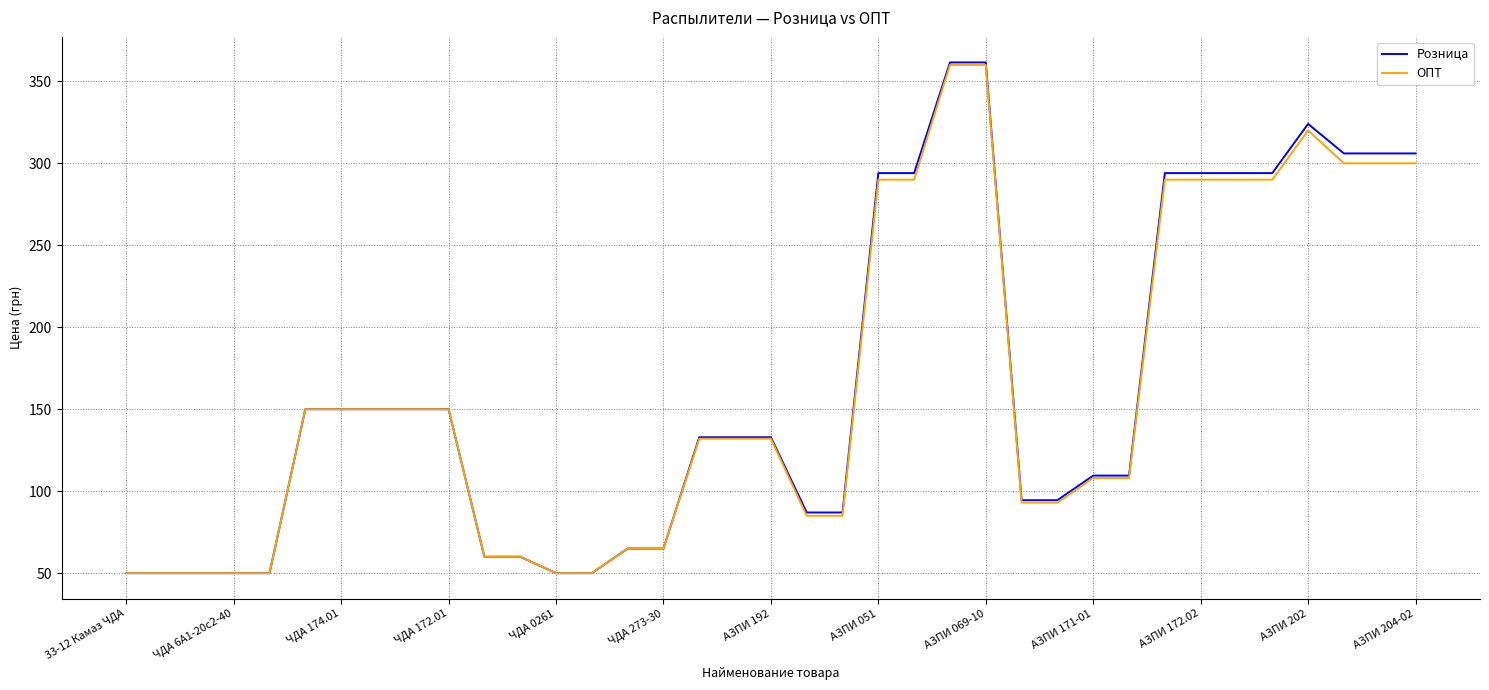

How many categories are shown in the chart?

37